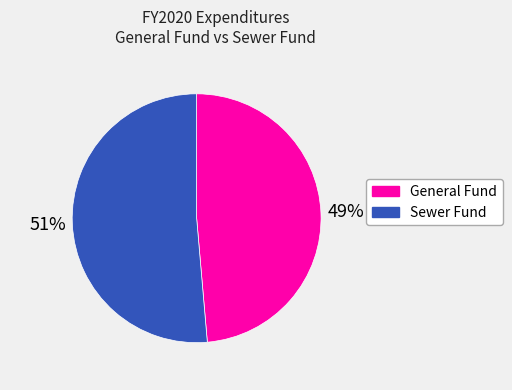

To the nearest percent, what portion does Sewer Fund represent?

51%